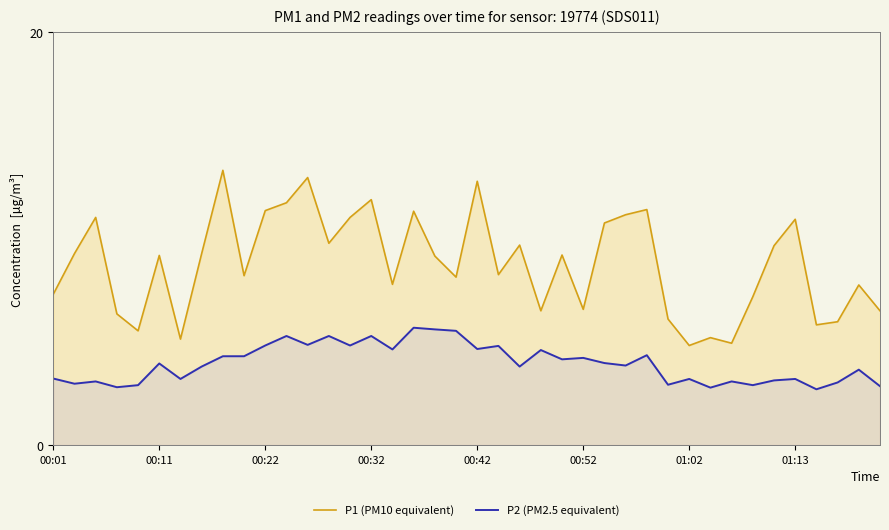

At which label is P2 (PM2.5 equivalent) closest to 4?

26